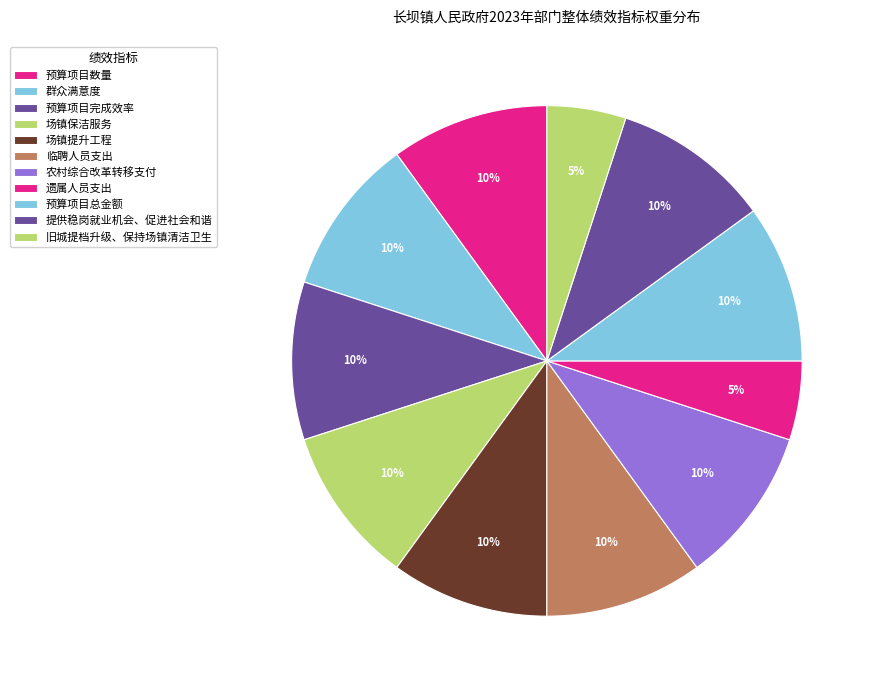

How many segments does this pie chart have?

11